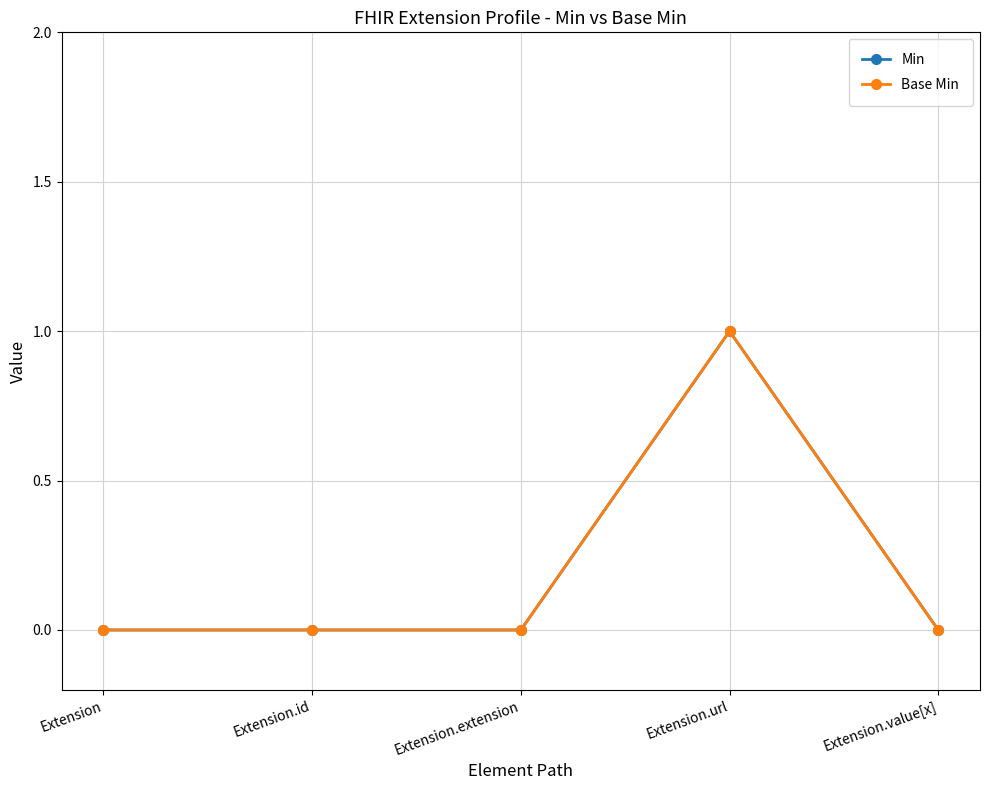

Does the chart have visible grid lines?

Yes